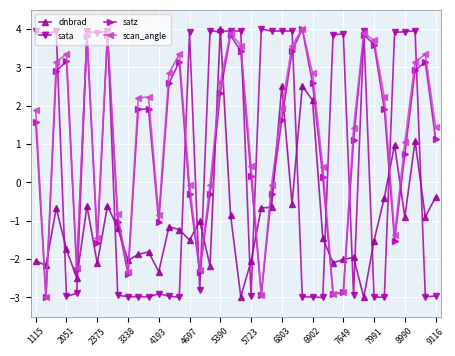

Which series ends up on top after the final intersection of scan_angle and dnbrad?

scan_angle